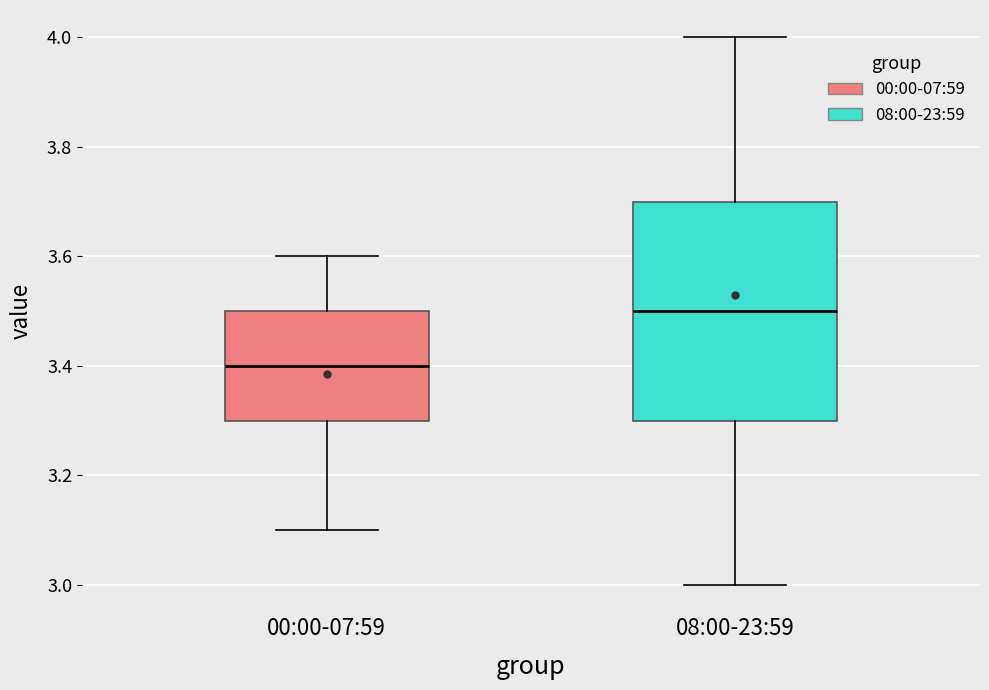

Which box's median line is the lowest?

00:00-07:59